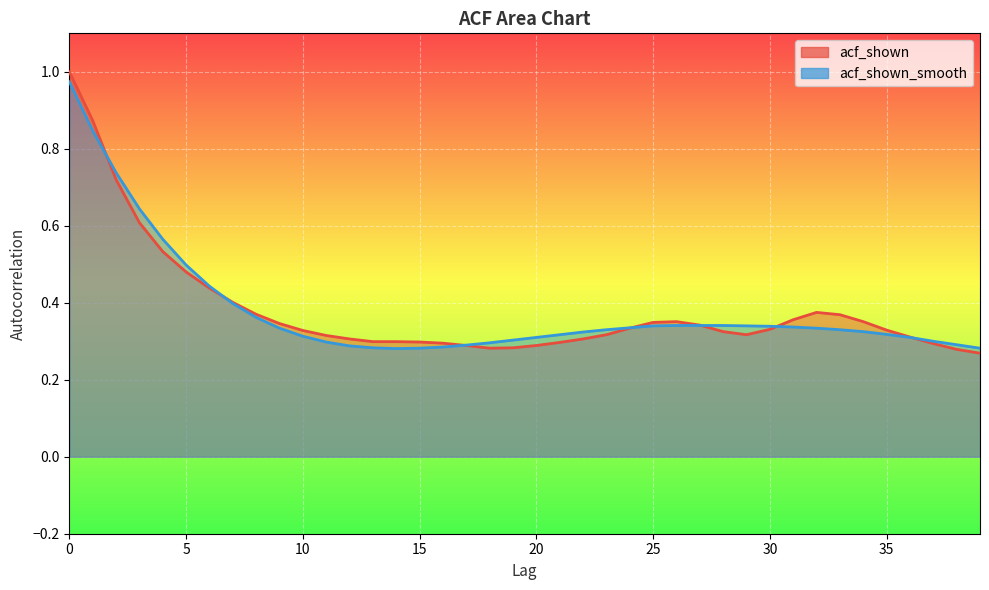

Which series has the widest spread of values?

acf_shown